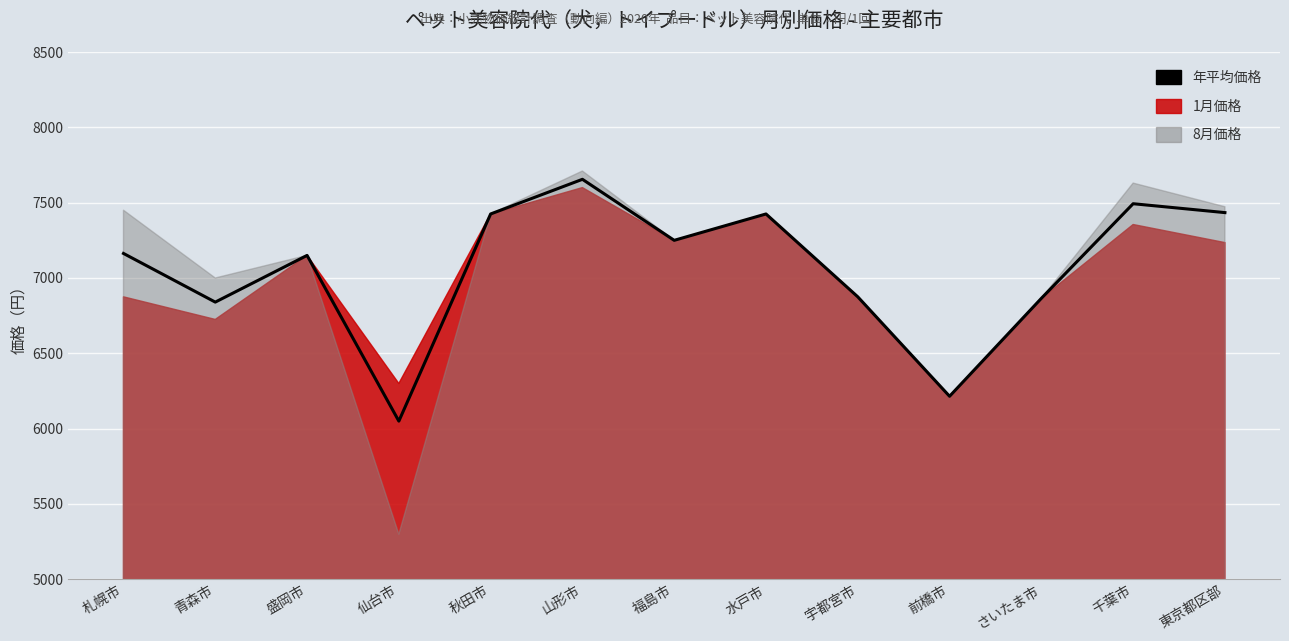

Which label corresponds to the largest value in the chart?

山形市